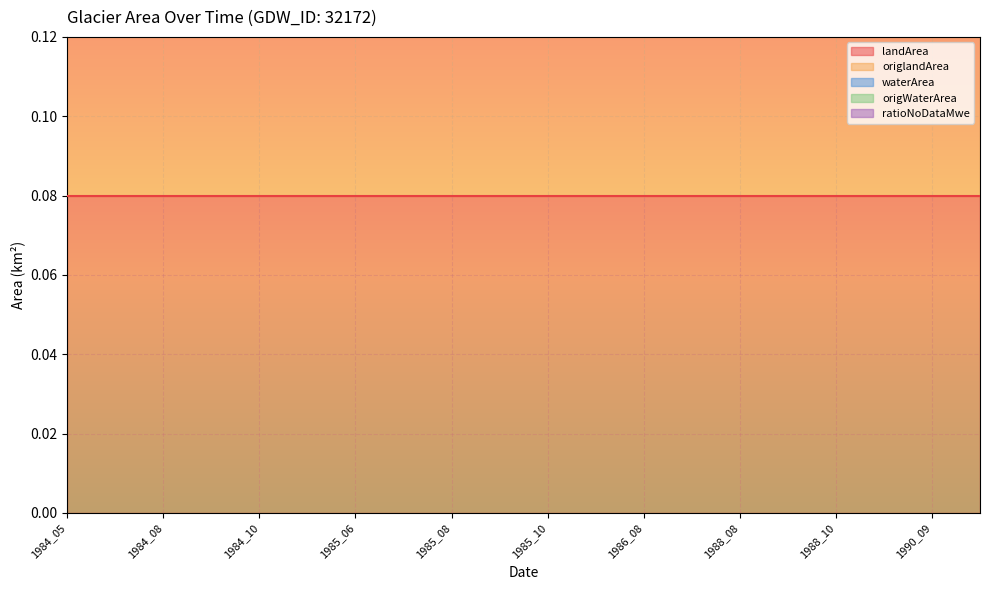

List the labels in order of origWaterArea value, smallest first.

1984_05, 1984_06, 1984_08, 1984_09, 1984_10, 1985_05, 1985_06, 1985_07, 1985_08, 1985_09, 1985_10, 1986_07, 1986_08, 1986_09, 1988_08, 1988_09, 1988_10, 1990_08, 1990_09, 1991_07